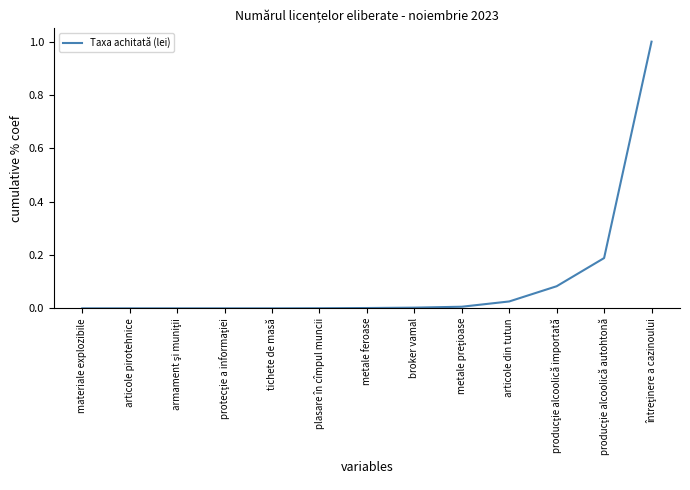

True or false: the data shows 0.0 at tichete de masă.

True